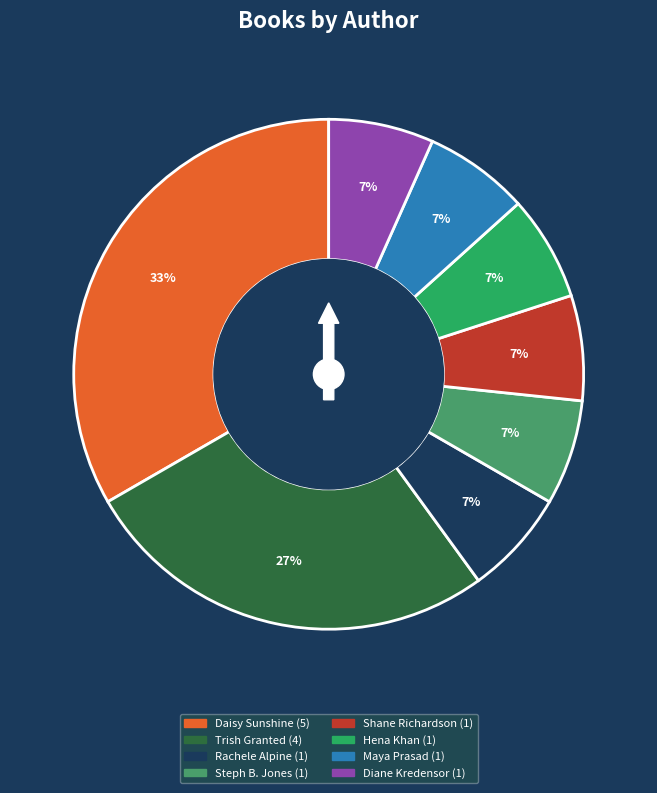

To the nearest percent, what is the difference between the largest and smallest slice percentages?

27%